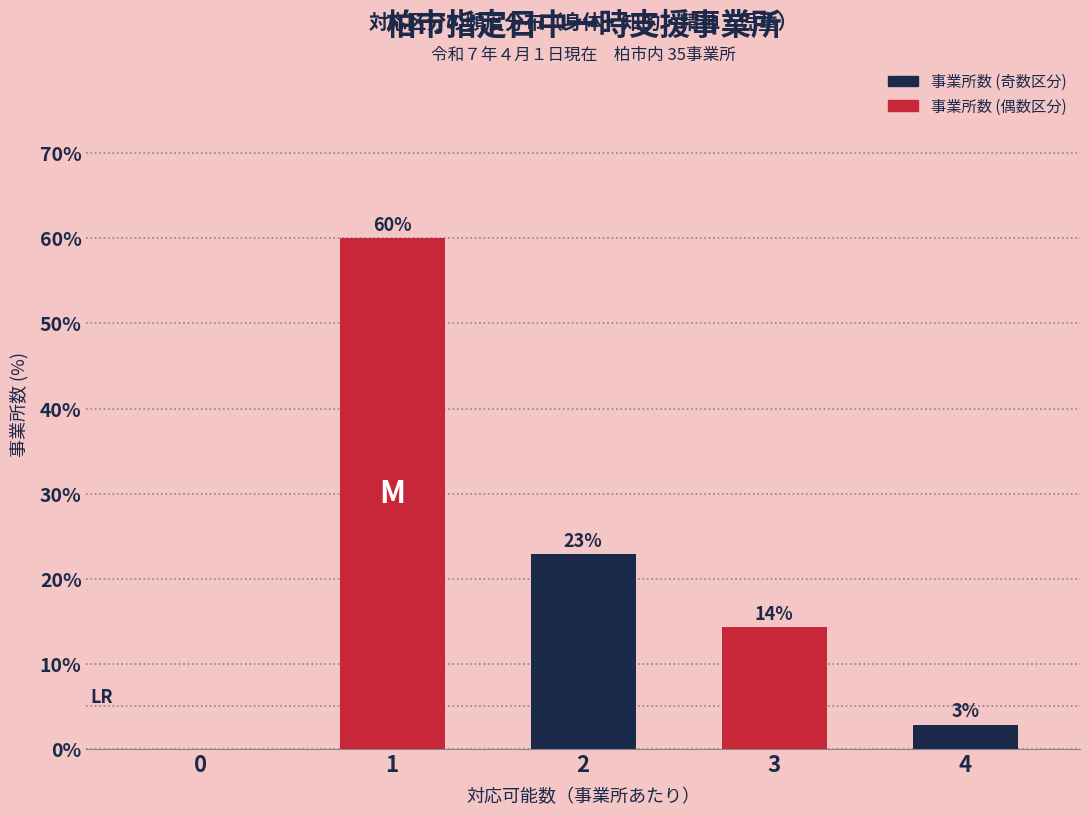

Are the bars horizontal?

No